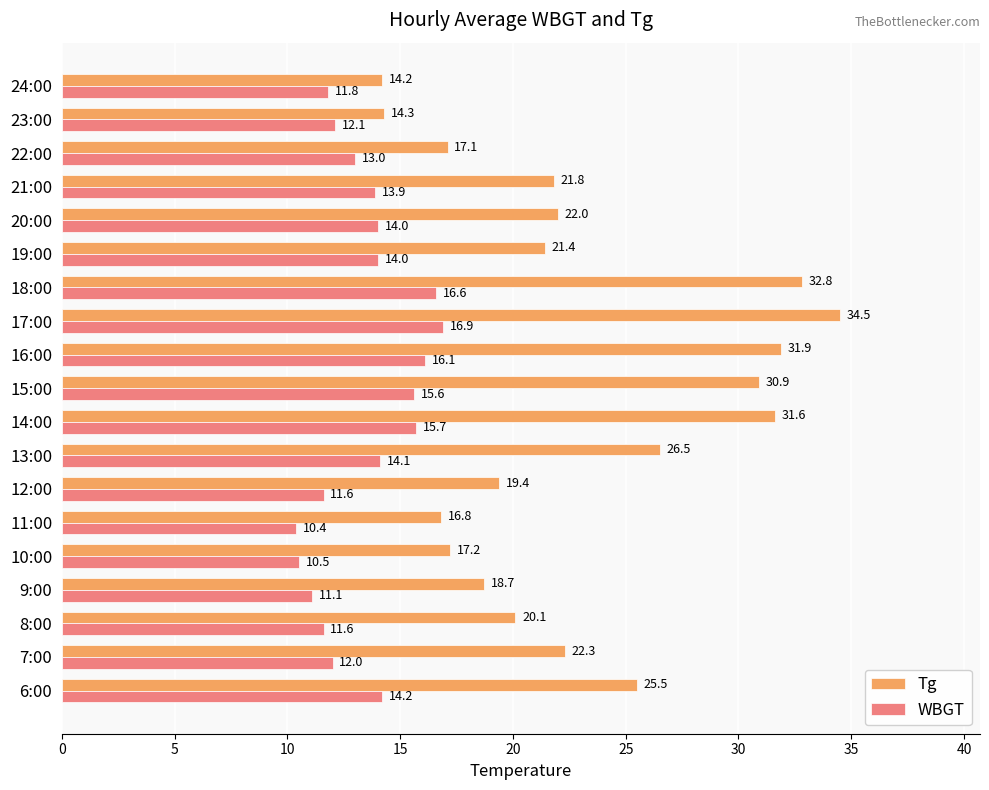

Is the value of Tg at 18:00 greater than the value of WBGT at 24:00?

Yes